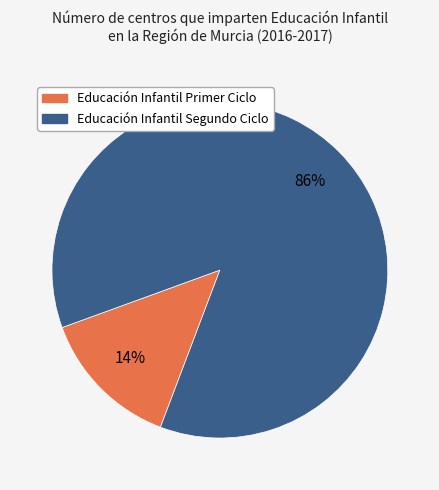

How many segments does this pie chart have?

2